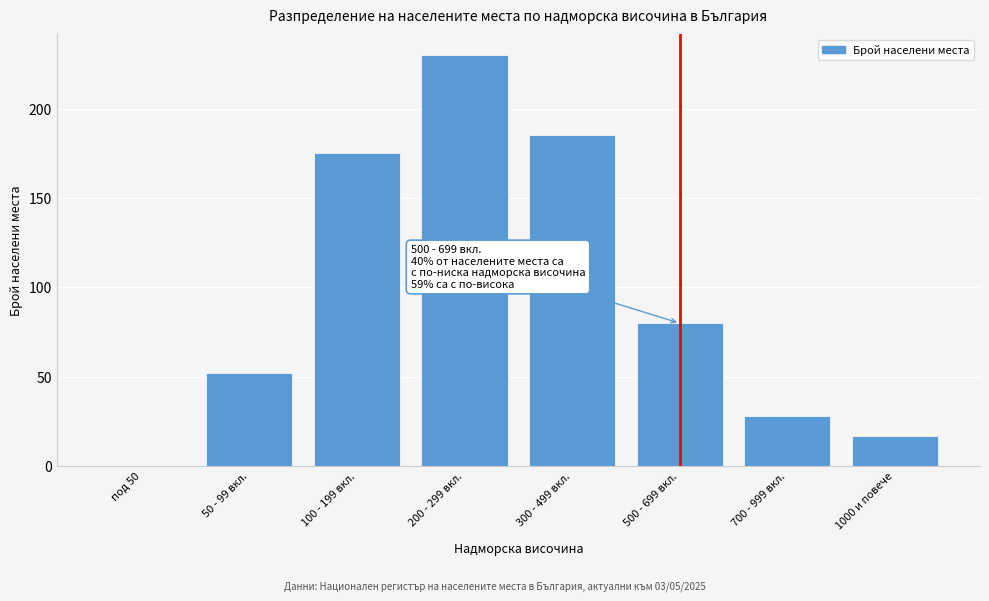

Reading right to left, transcribe all the data shown in this chart.

1000 и повече=17	700 - 999 вкл.=28	500 - 699 вкл.=80	300 - 499 вкл.=185	200 - 299 вкл.=230	100 - 199 вкл.=175	50 - 99 вкл.=52	под 50=0